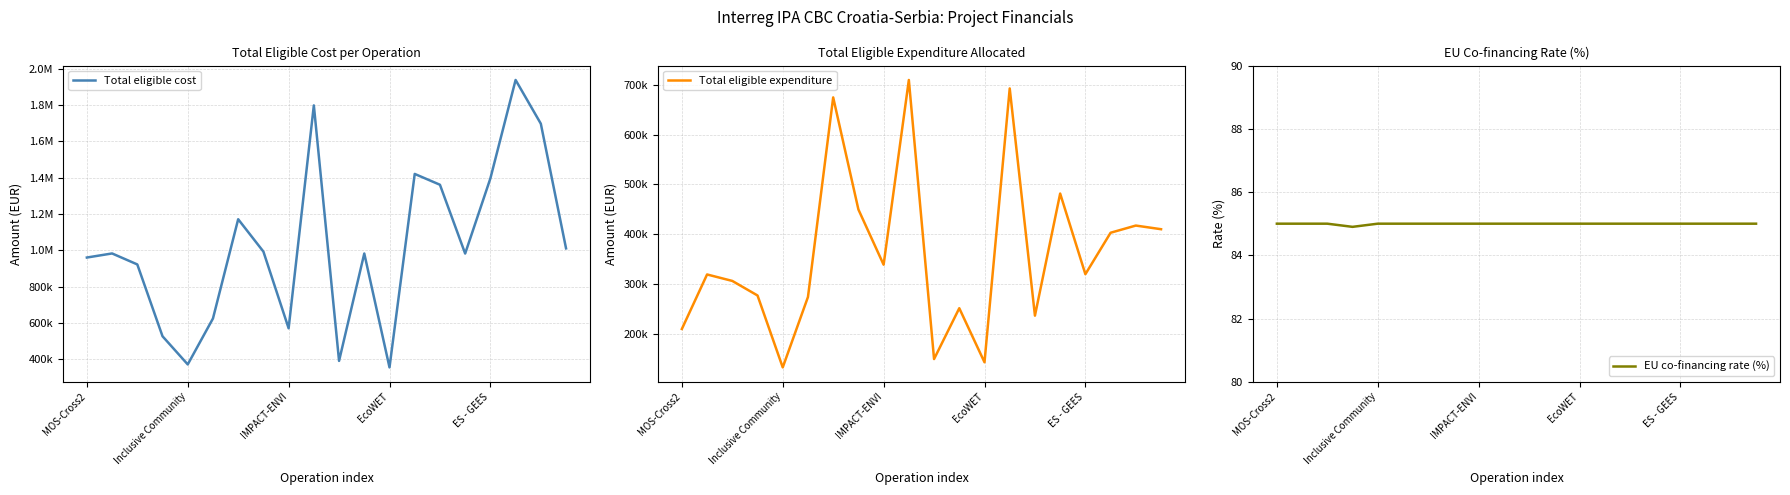

True or false: Total eligible cost has more than 1 interior local peaks.

True